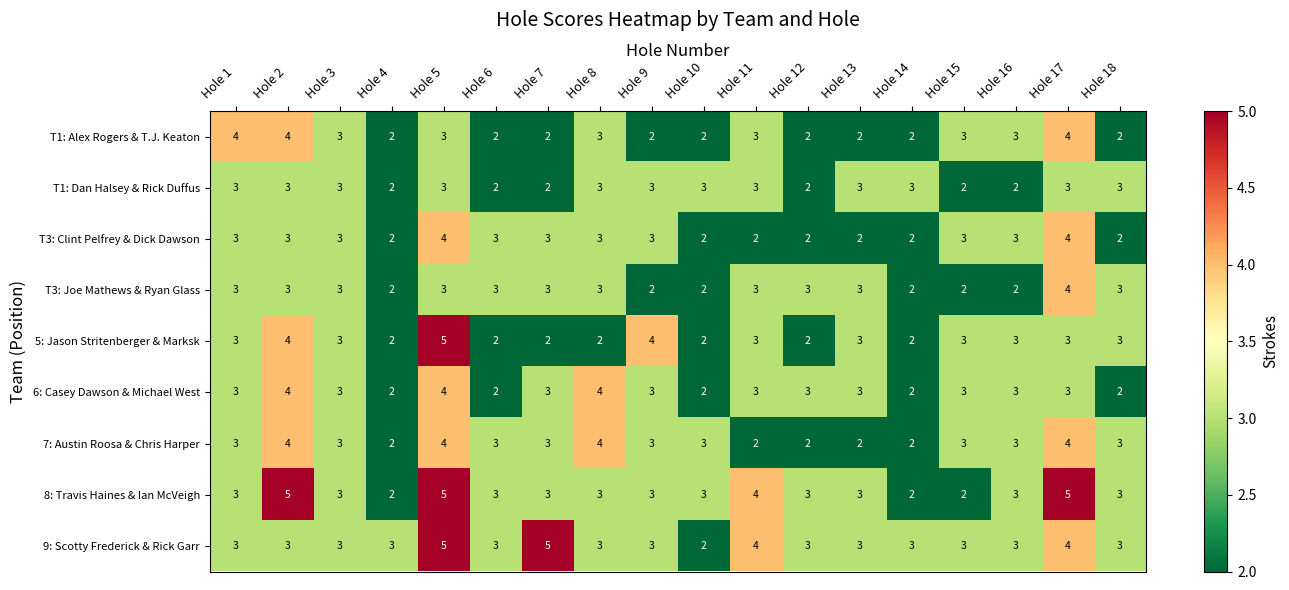

What is the difference between the second highest and minimum values in the T1: Alex Rogers & T.J. Keaton series?

2